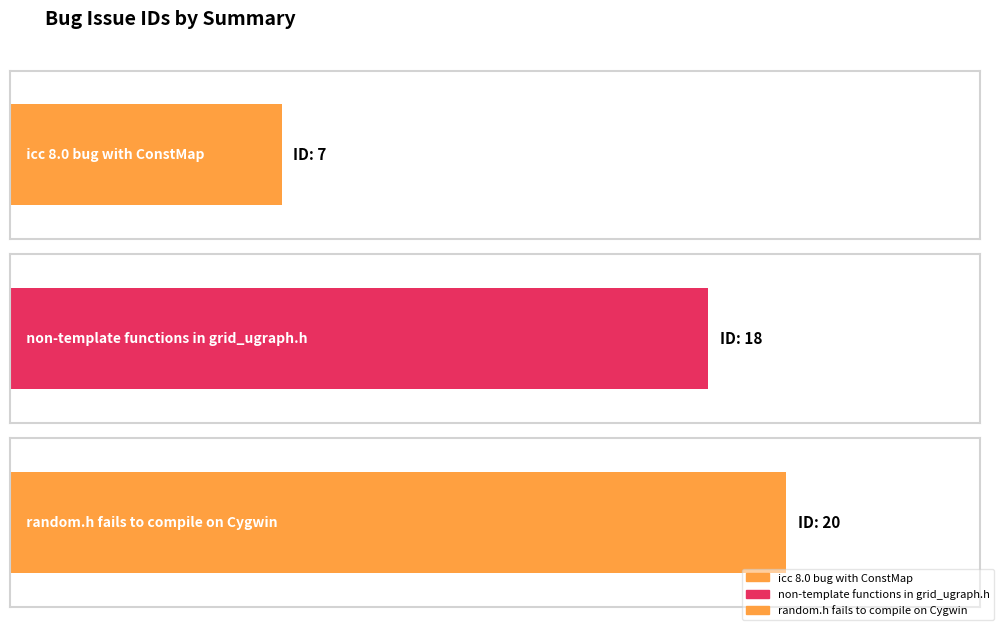

Which label corresponds to the smallest value in the chart?

icc 8.0 bug with ConstMap